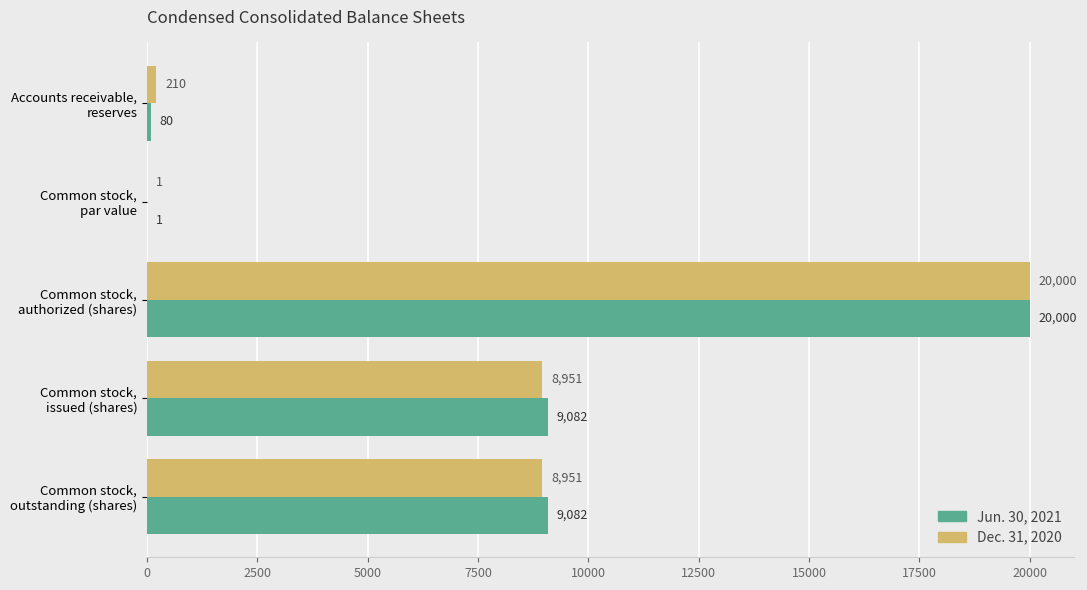

Which series has the largest total across all categories?

Jun. 30, 2021